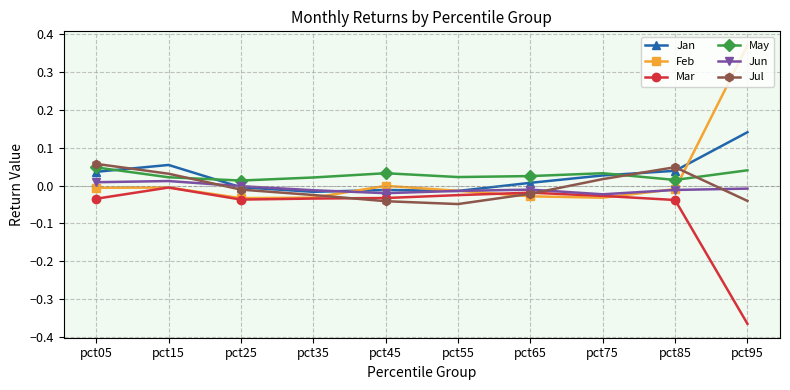

At which label does Jul reach its peak?

pct05